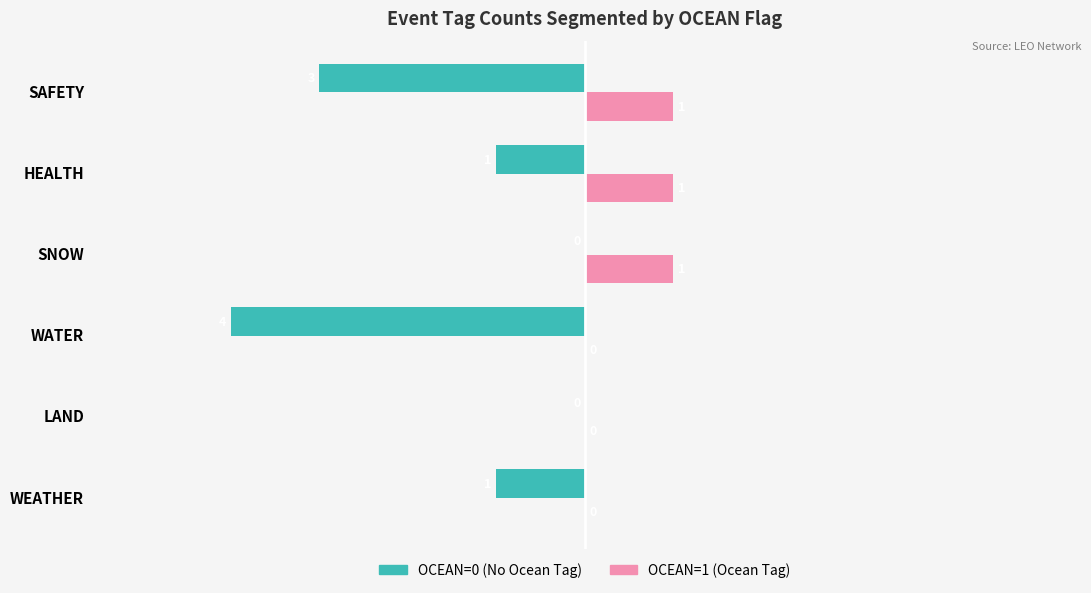

What is the total value across all series at WATER?

-4